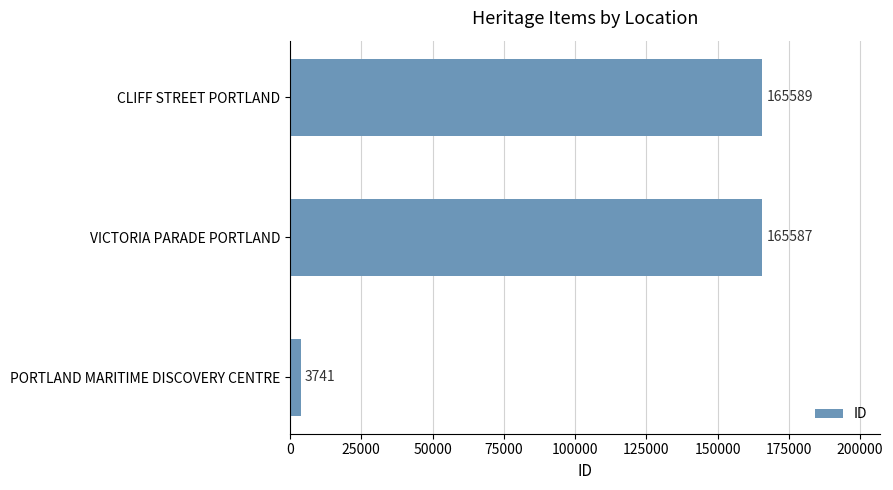

Rank the categories by value from lowest to highest.

PORTLAND MARITIME DISCOVERY CENTRE, VICTORIA PARADE PORTLAND, CLIFF STREET PORTLAND